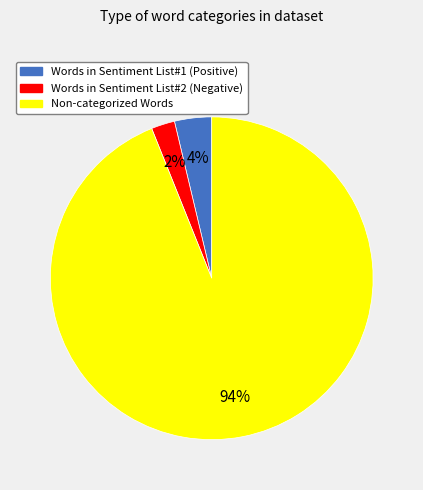

Is there a majority slice in this chart?

Yes